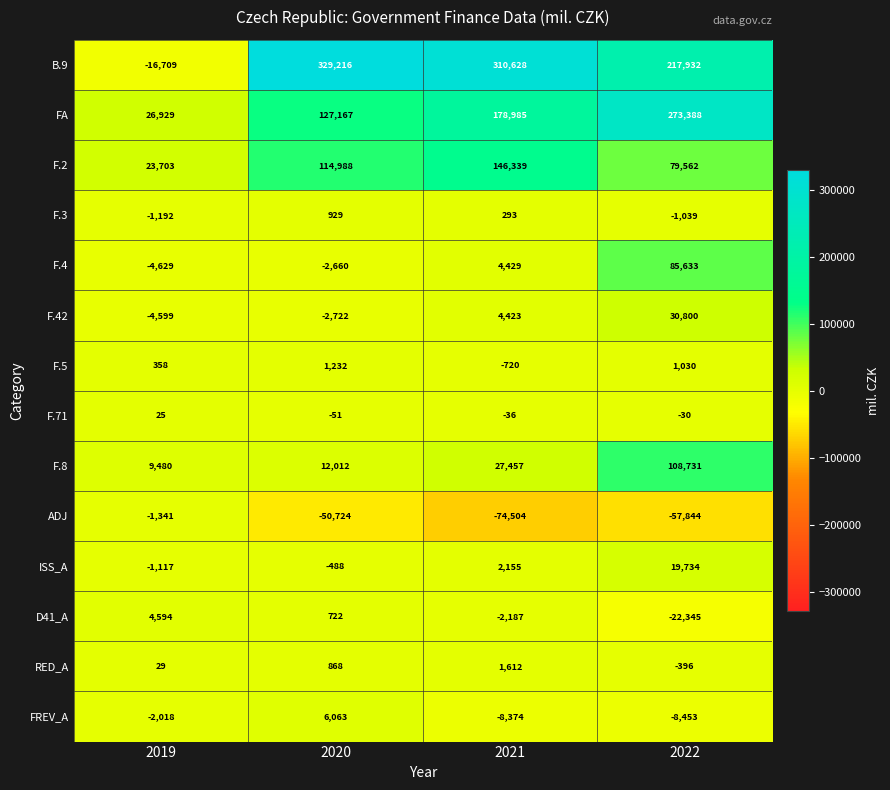

What is the sum of all F.2 values?

364592